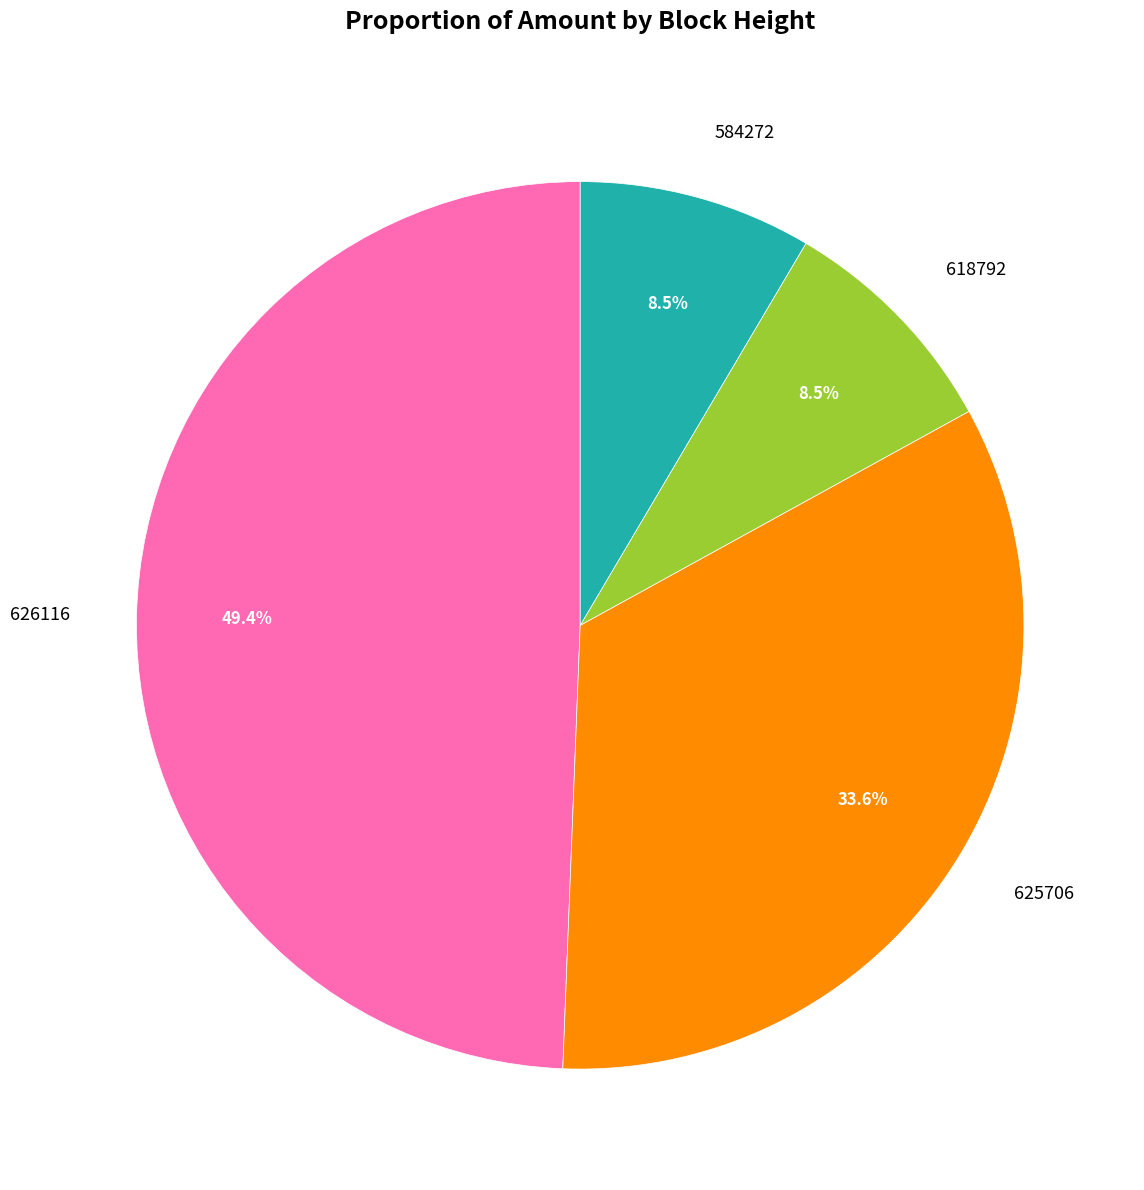

To the nearest percent, what is the difference between the largest and smallest slice percentages?

41%